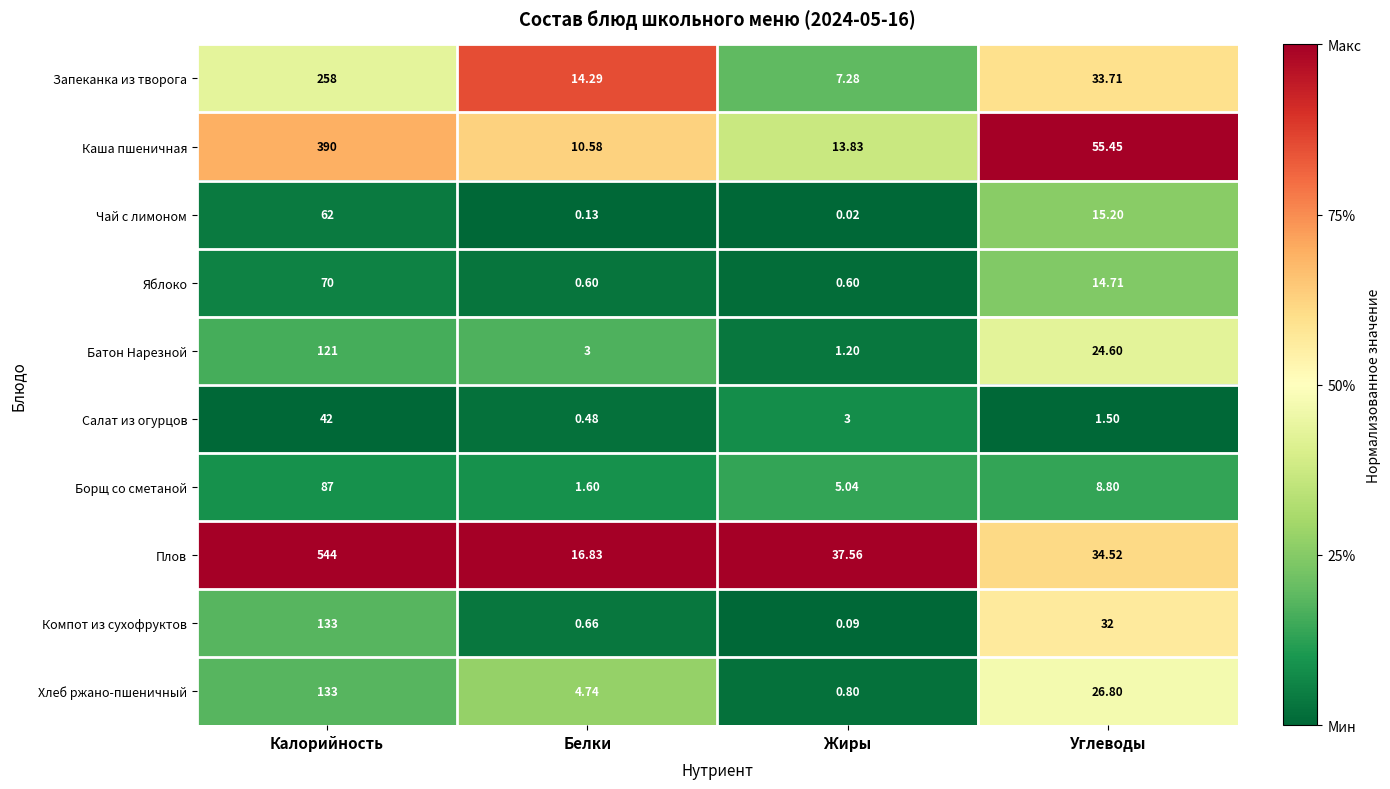

How many data points in Хлеб ржано-пшеничный are above 26?

2